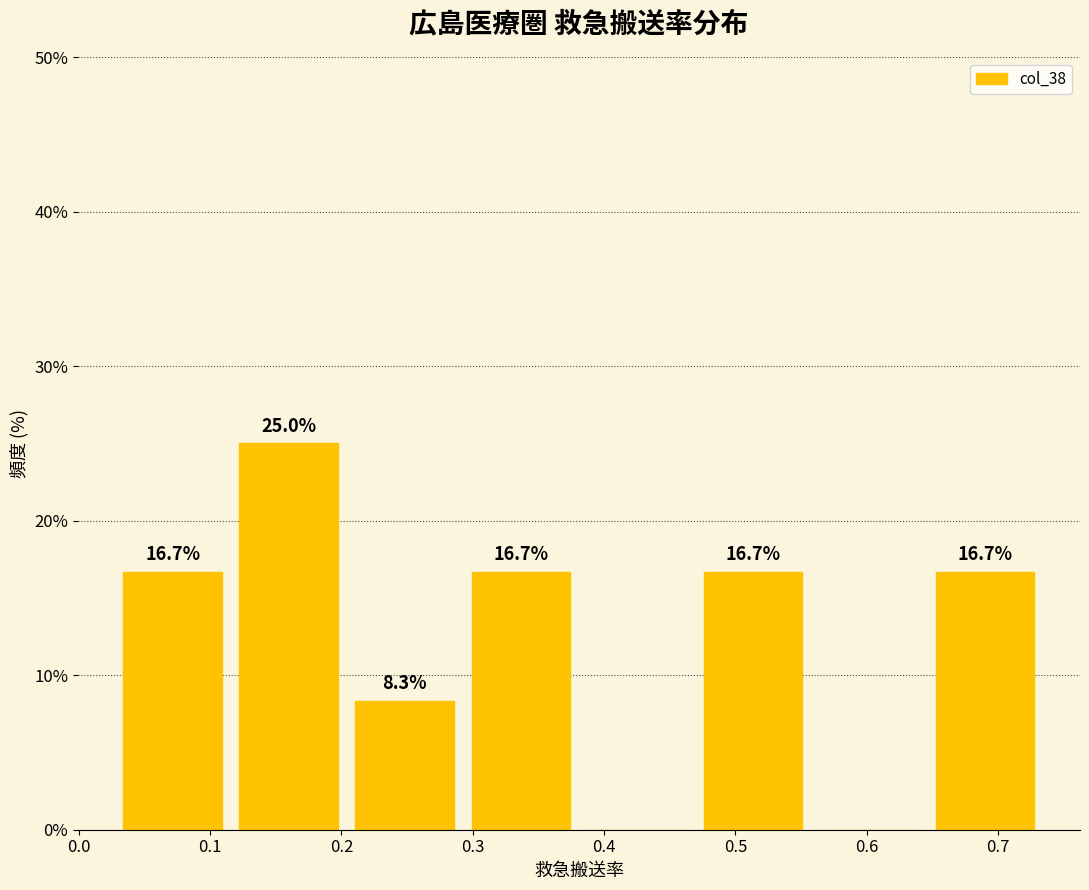

Over which range of the x-axis is the bar tallest?

0.12 to 0.20